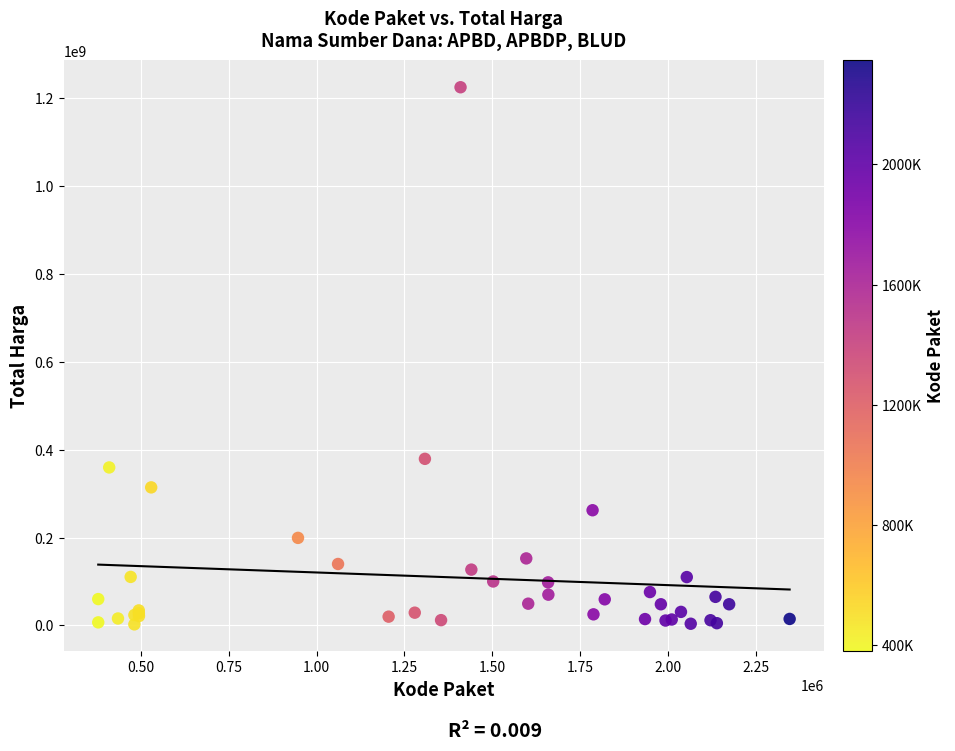

What Y value in the scatter plot is closest to 613538875?

379075000